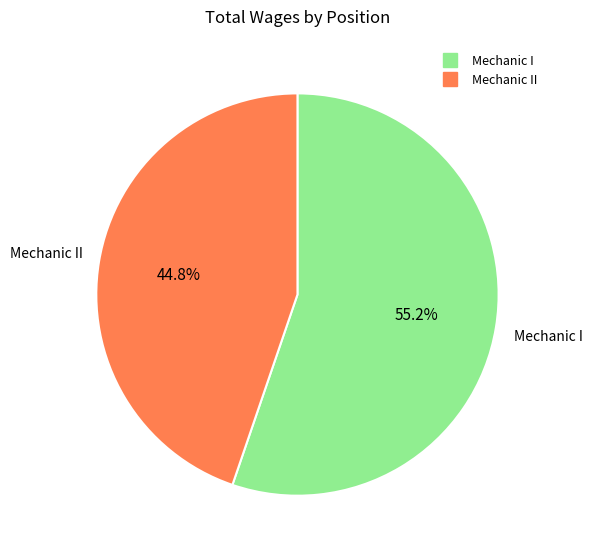

Is there any slice that represents more than half of the pie?

Yes